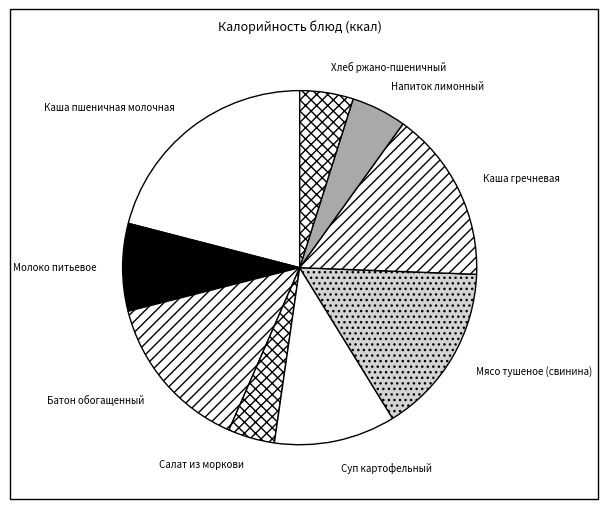

Is there a majority slice in this chart?

No